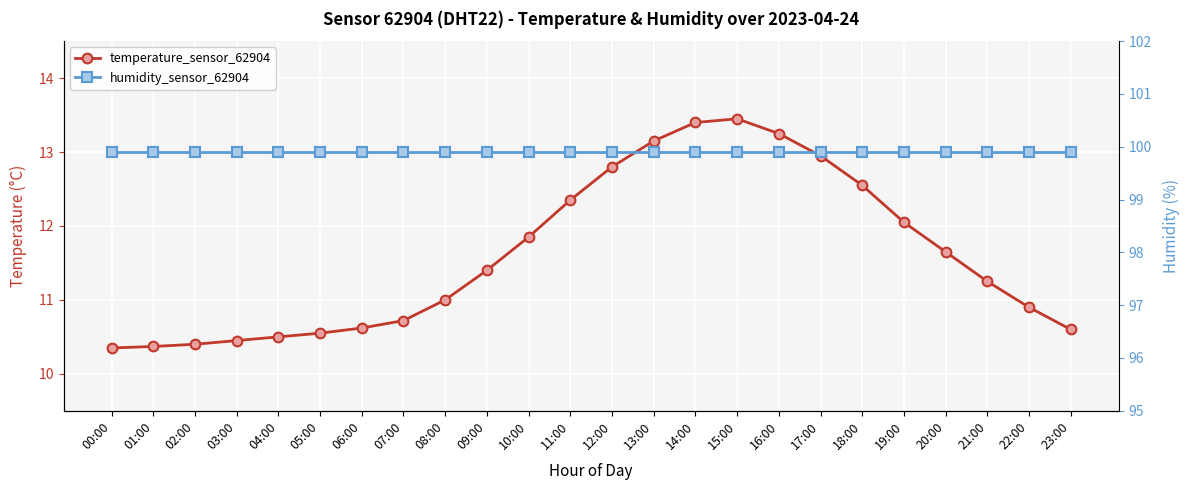

The value of temperature_sensor_62904 at 08:00 is 11.0. True or false?

True